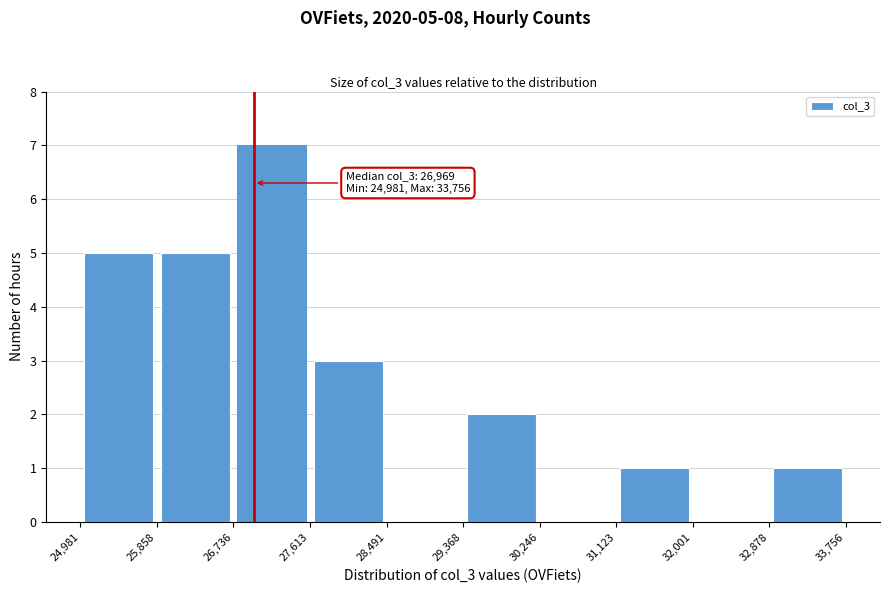

Over which range of the x-axis is the bar tallest?

26,736 to 27,613